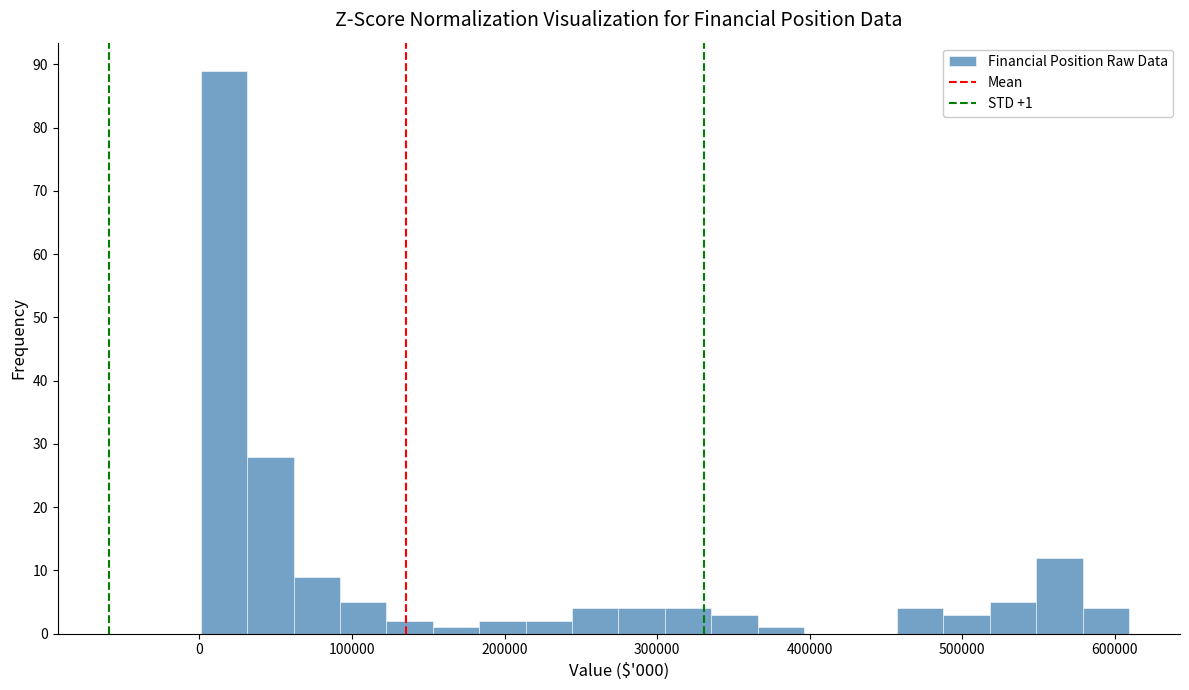

Read against the x-axis, roughly where is the centre of the tallest bar?

20000